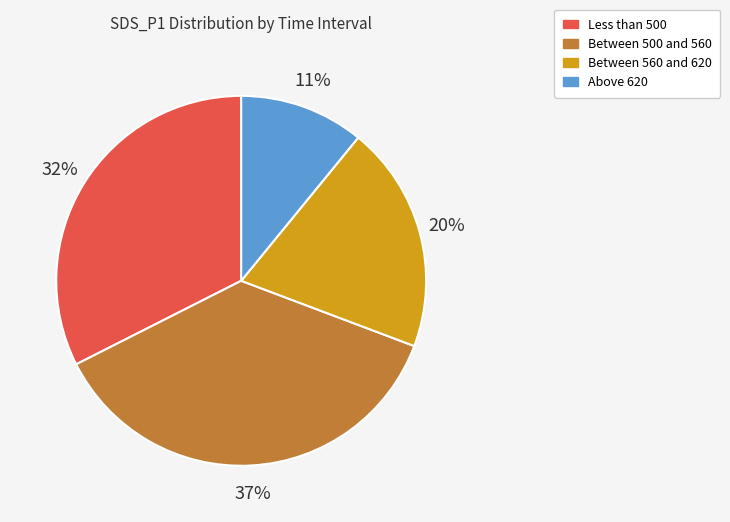

Is there a majority slice in this chart?

No